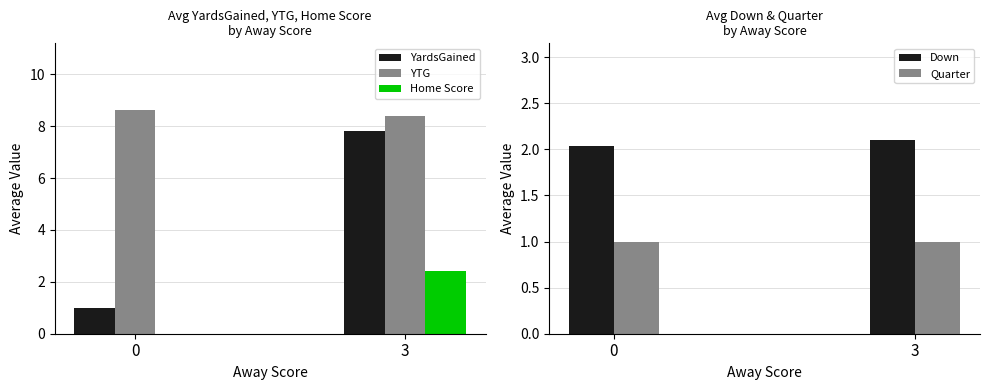

Between 3 and 0, which is larger?

3